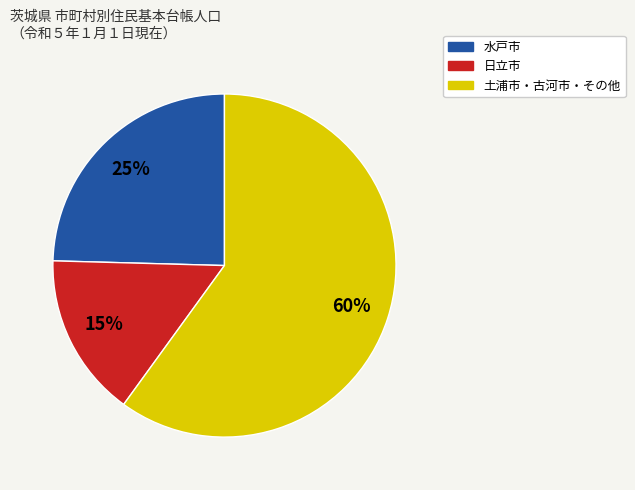

To the nearest percent, what is the average slice percentage?

33%